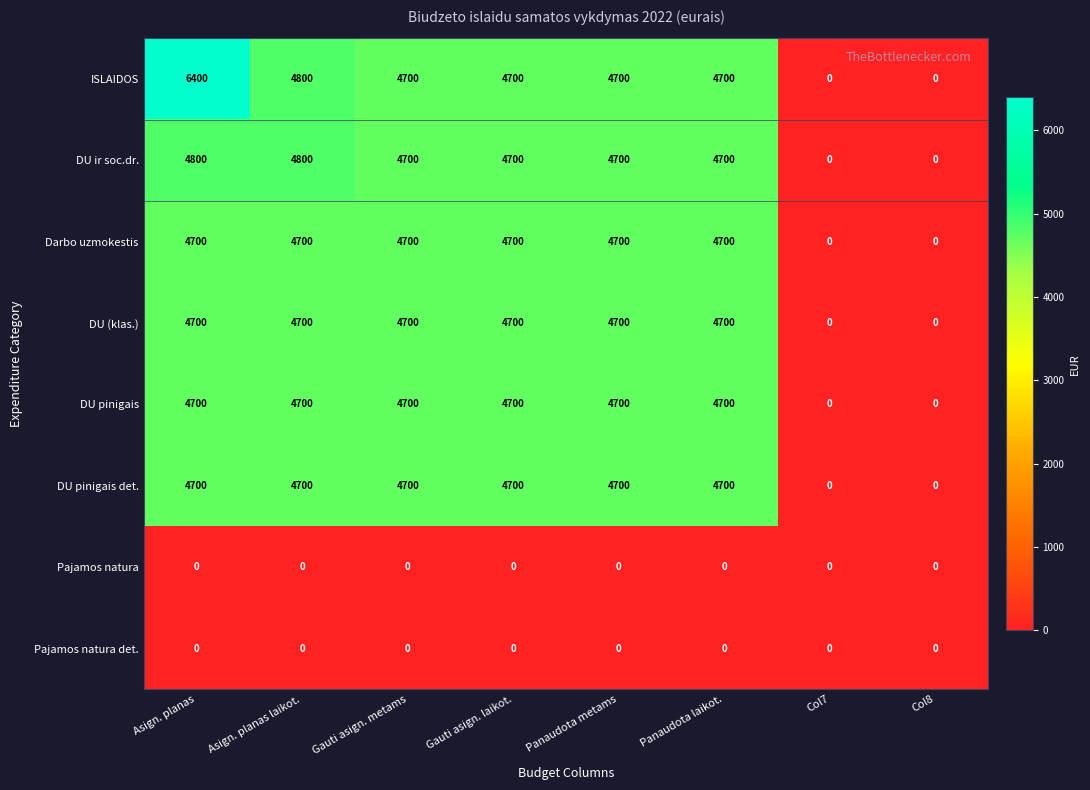

What is the difference between the maximum and second lowest values in the Darbo uzmokestis series?

4700